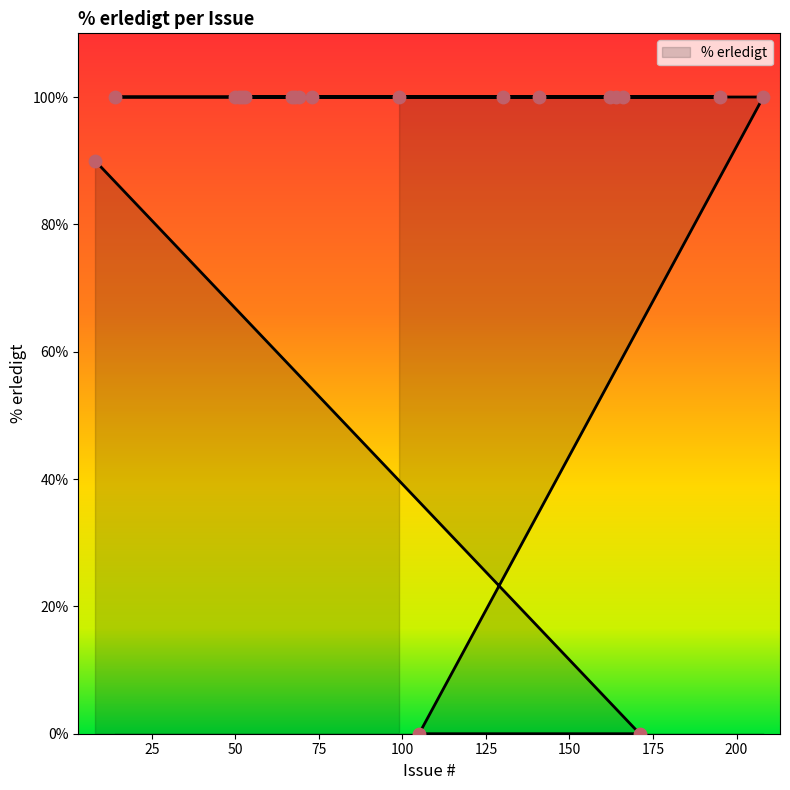

Which has a higher value, 50 or 52?

50